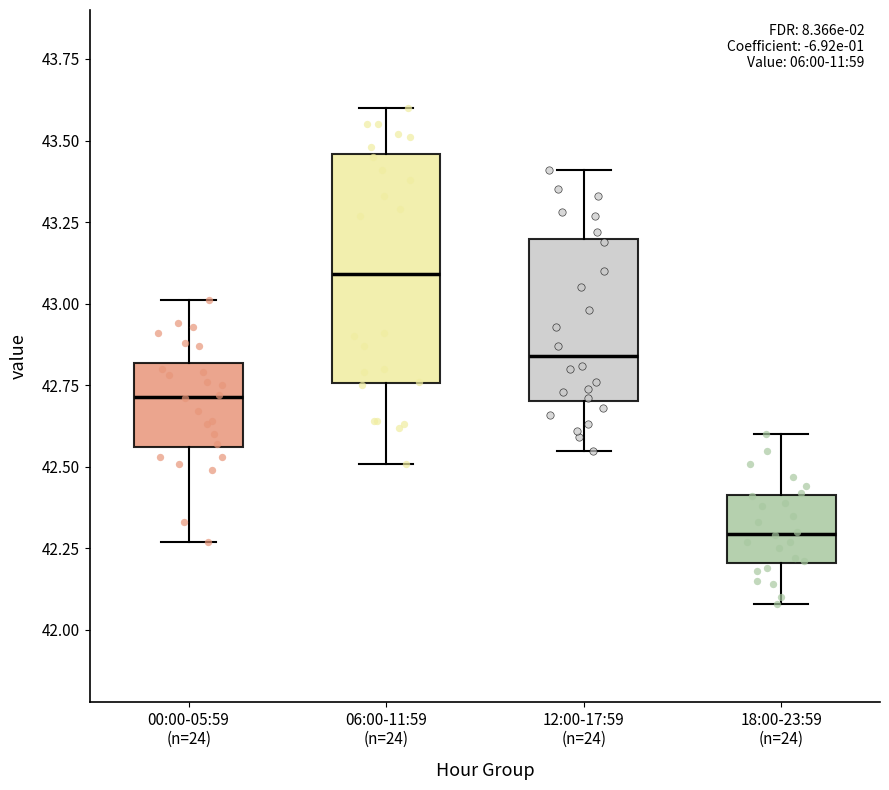

Comparing the boxes themselves (not the whiskers), which one is the tallest?

06:00-11:59 (n=24)